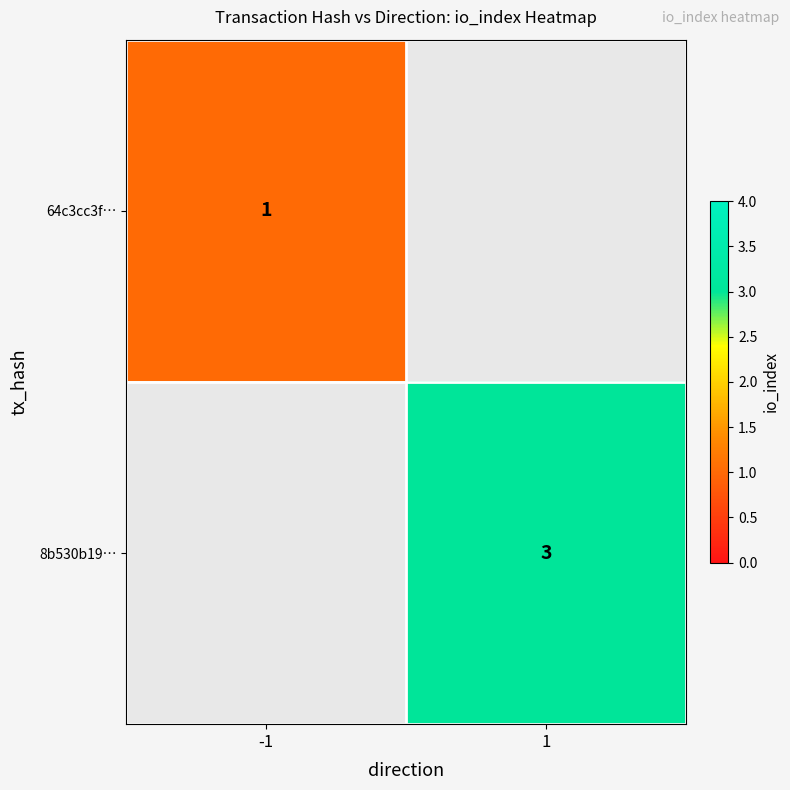

The 8b530b19… series shows 2 at 1. True or false?

False